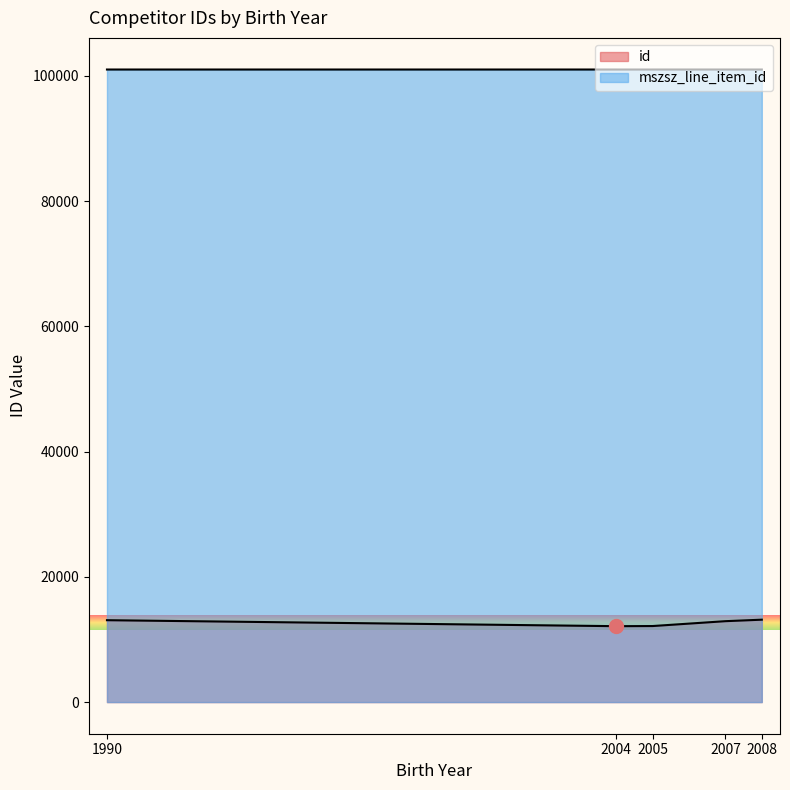

Where is id nearest to the value 12447?

2007